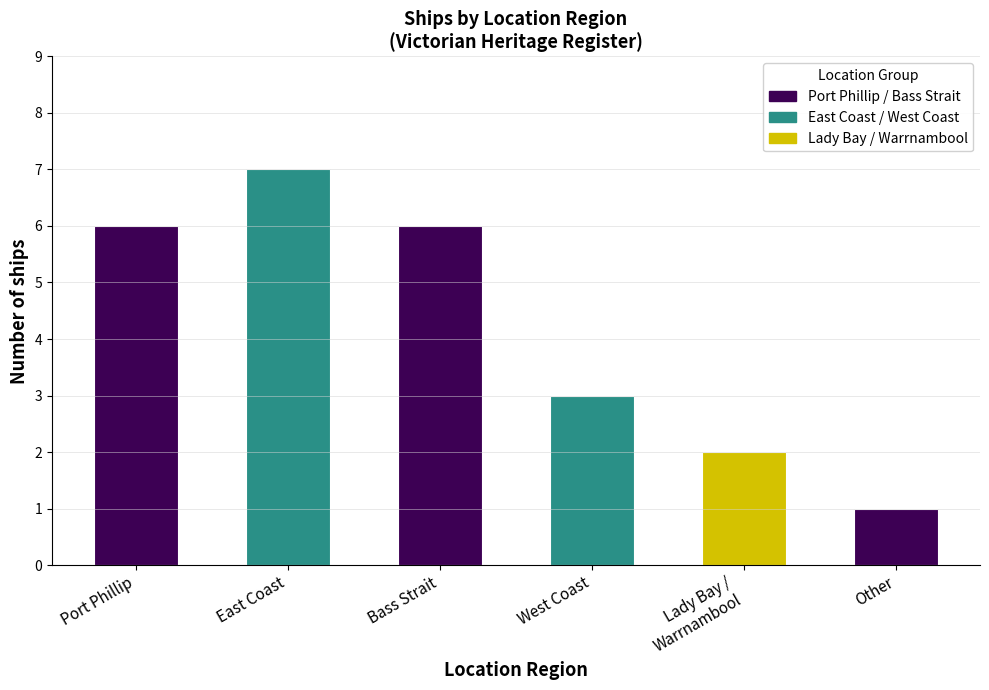

What is the difference between the maximum and second lowest values?

5